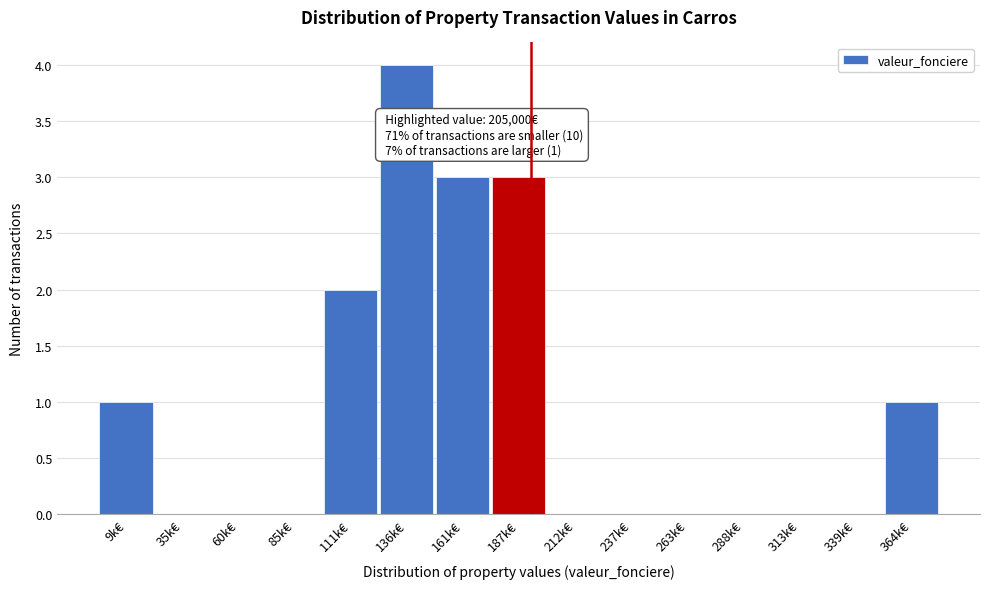

Reading right to left, extract all data points from this chart.

364k€=1	339k€=0	313k€=0	288k€=0	263k€=0	237k€=0	212k€=0	187k€=3	161k€=3	136k€=4	111k€=2	85k€=0	60k€=0	35k€=0	9k€=1